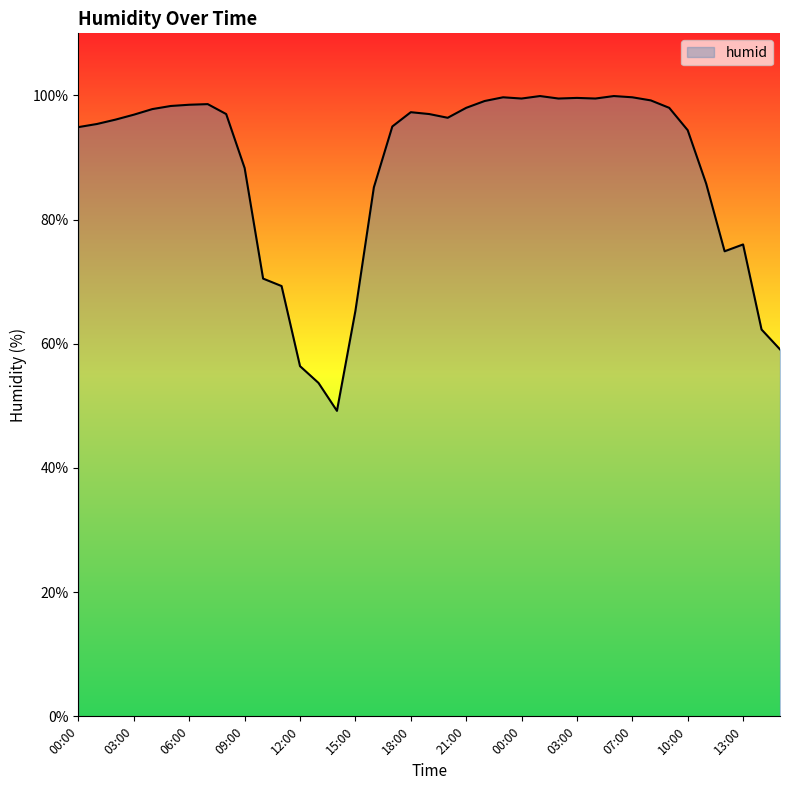

How many categories are shown in the chart?

39